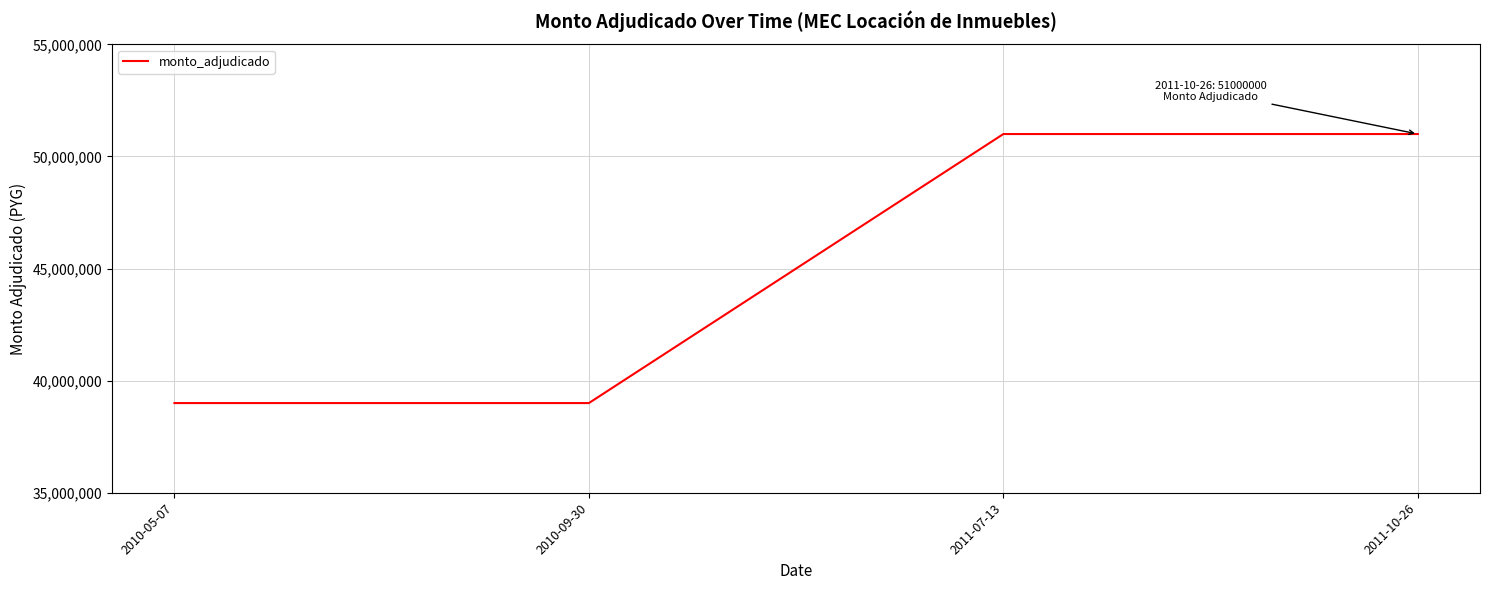

What is the maximum value shown in the chart?

51000000